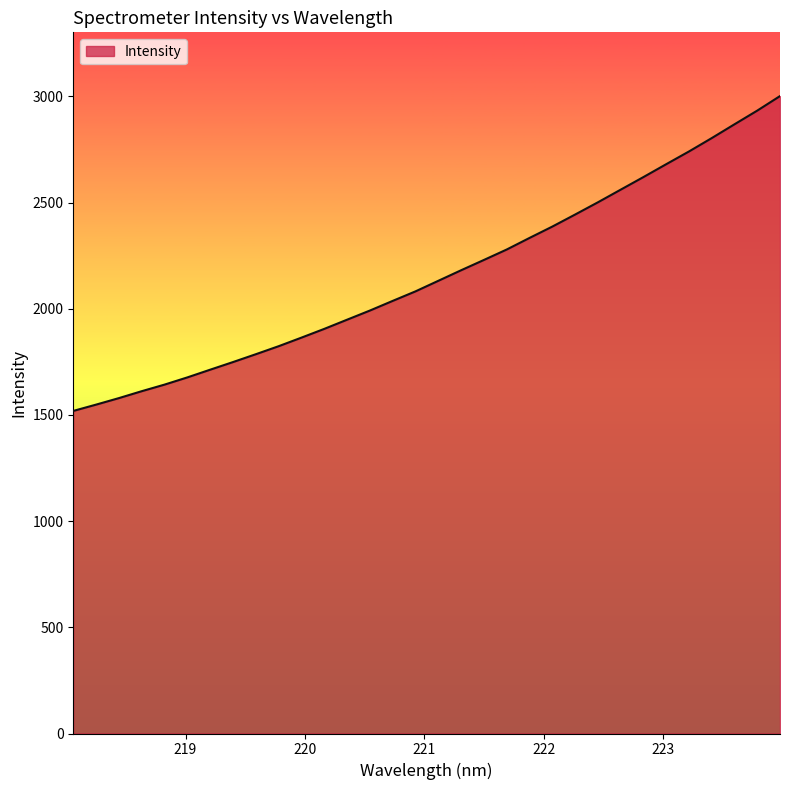

What is the minimum value shown in the chart?

1519.1